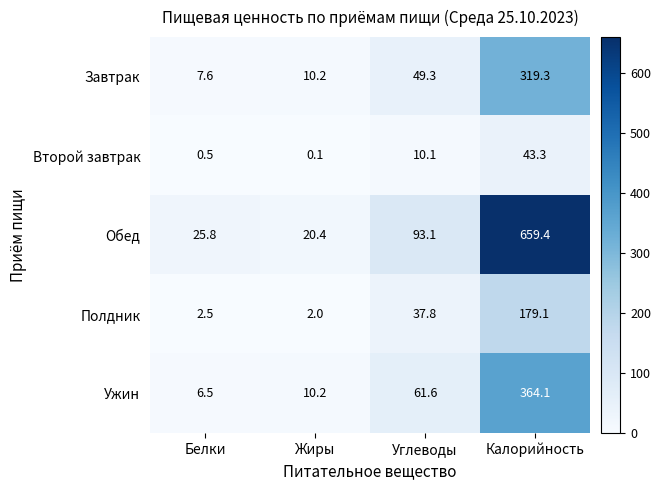

Which series has the largest range (max minus min)?

Обед